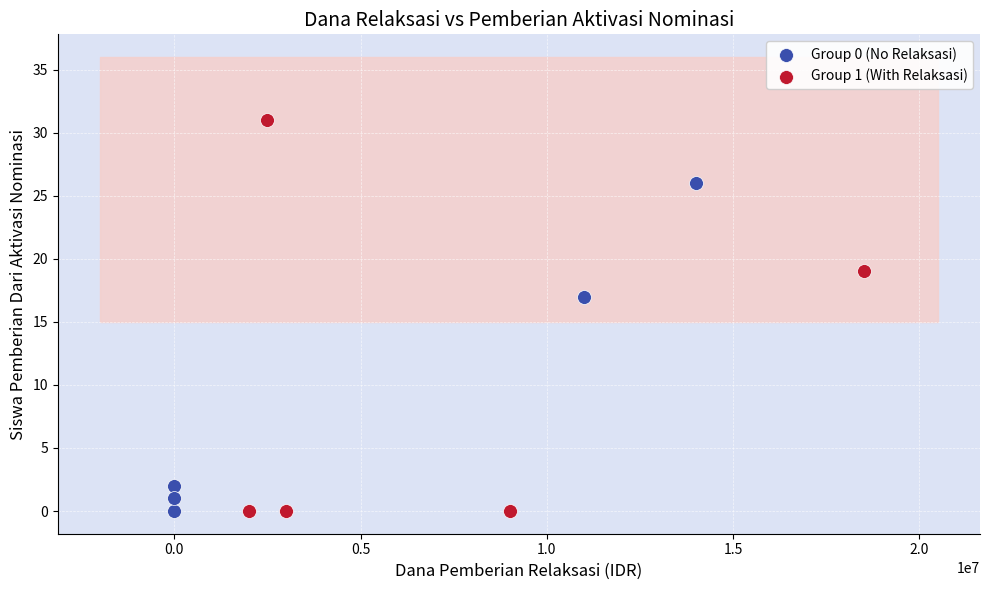

Which series has the widest spread of Y values?

Group 1 (With Relaksasi)